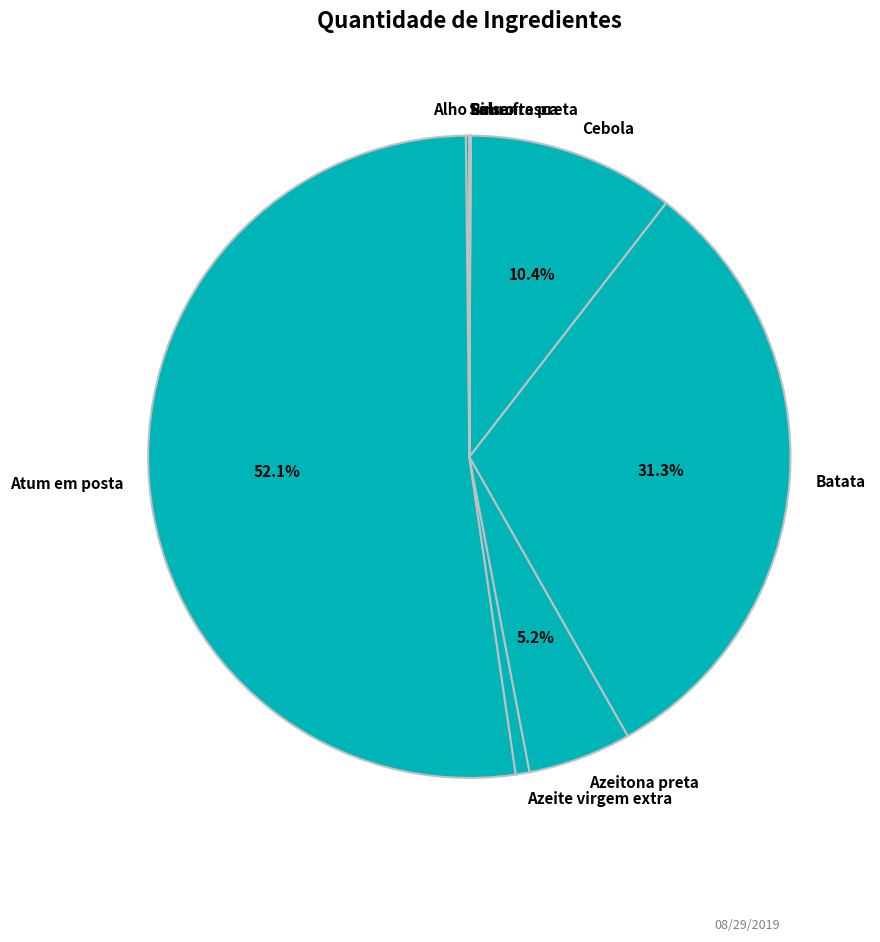

Which slice represents more than half of the pie?

Atum em posta